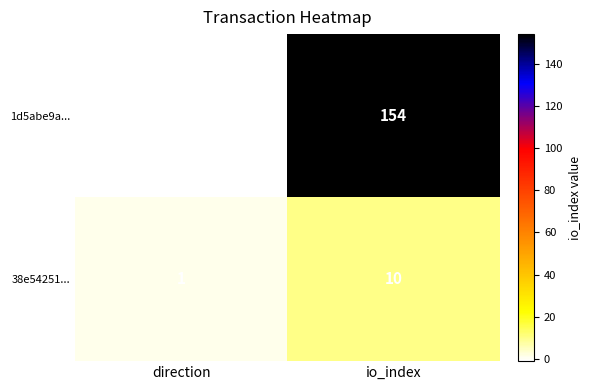

What is the sum of the 38e54251... values at direction and io_index?

11